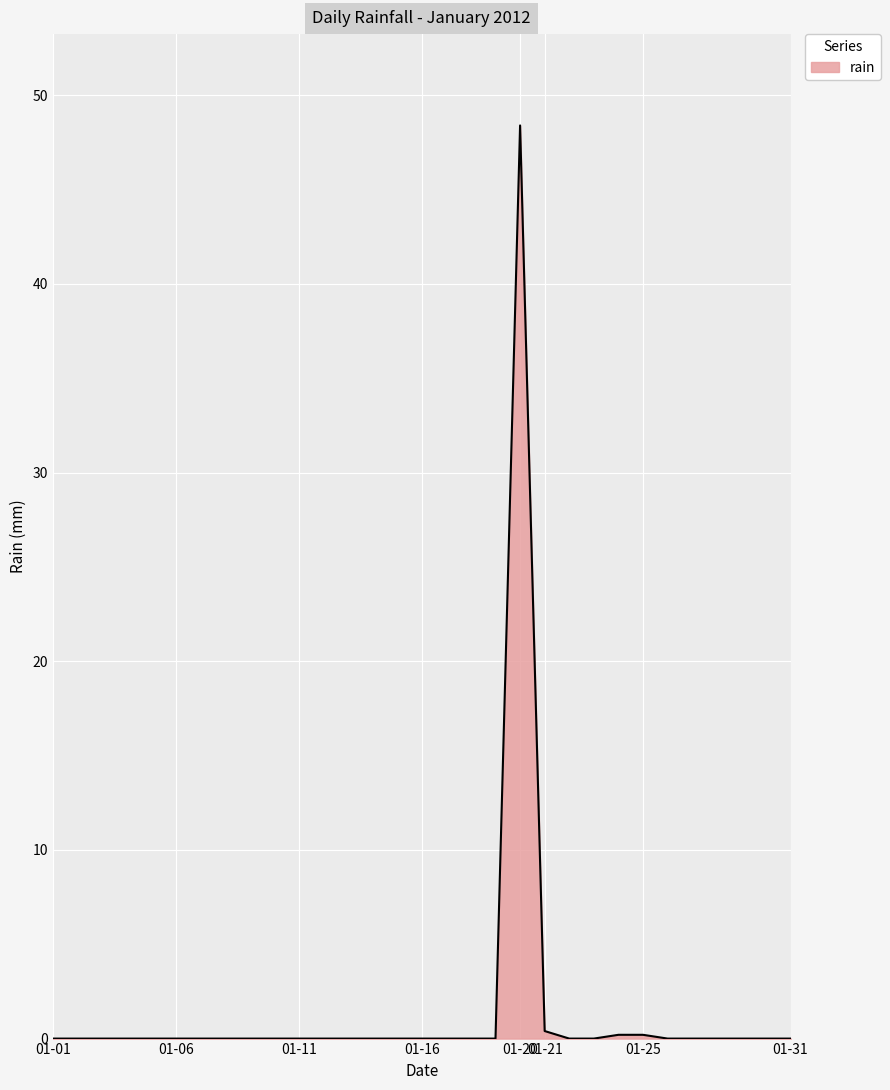

What is the maximum value shown in the chart?

48.4